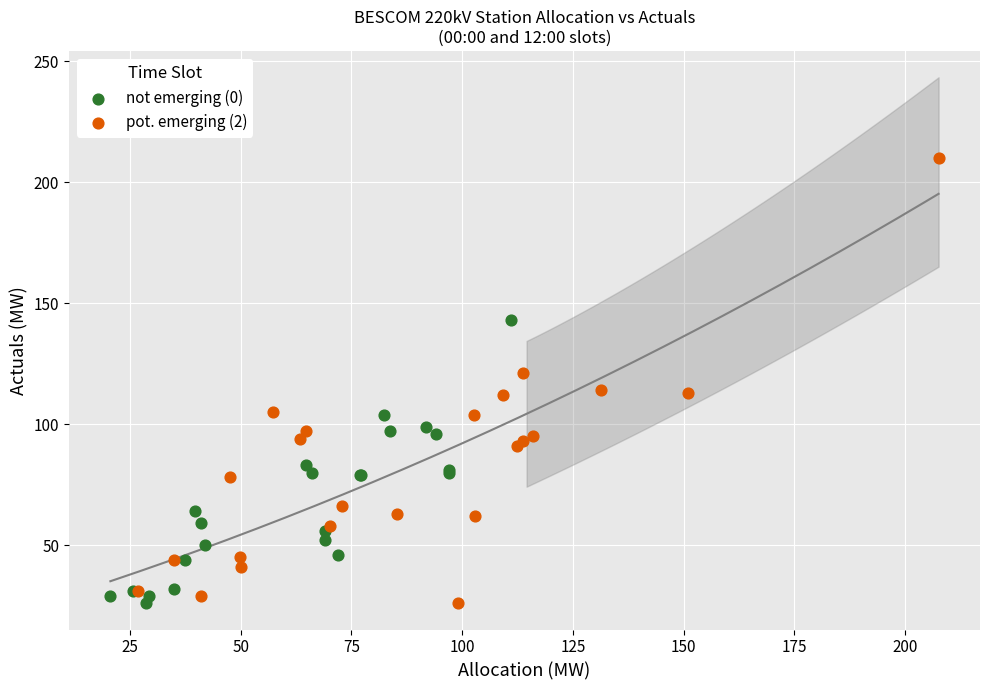

Which series reaches the maximum Y coordinate?

pot. emerging (2)